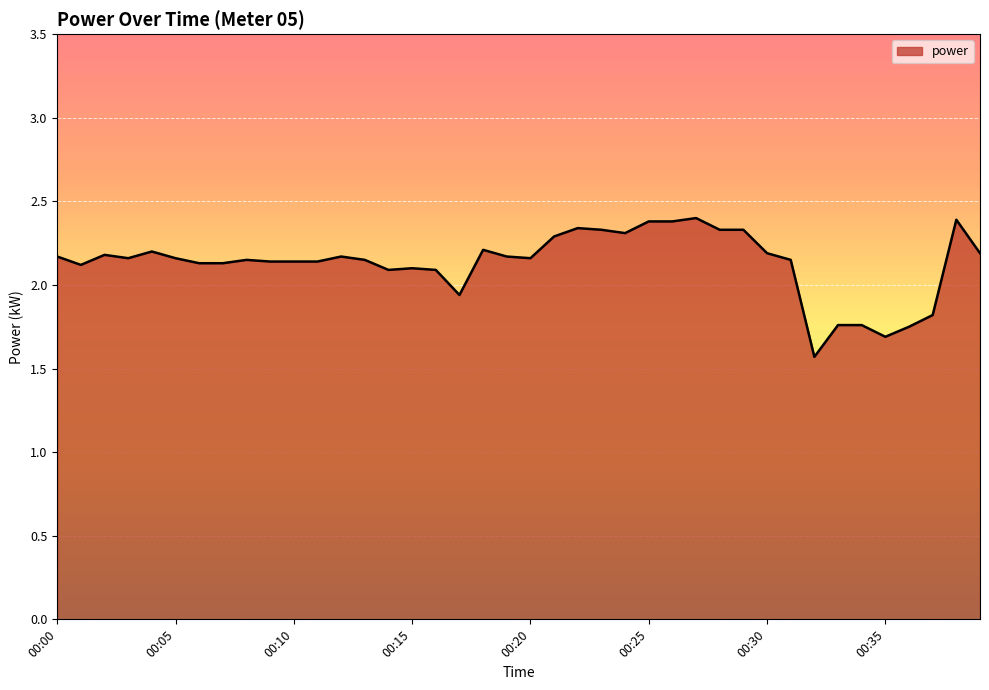

What is the difference between the maximum and minimum values?

0.8